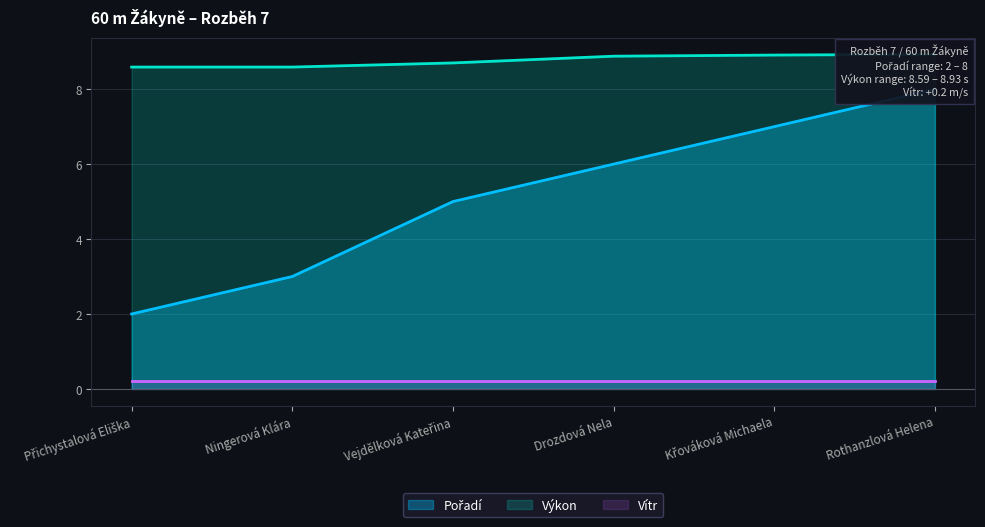

True or false: Výkon and Pořadí cross at least once.

False